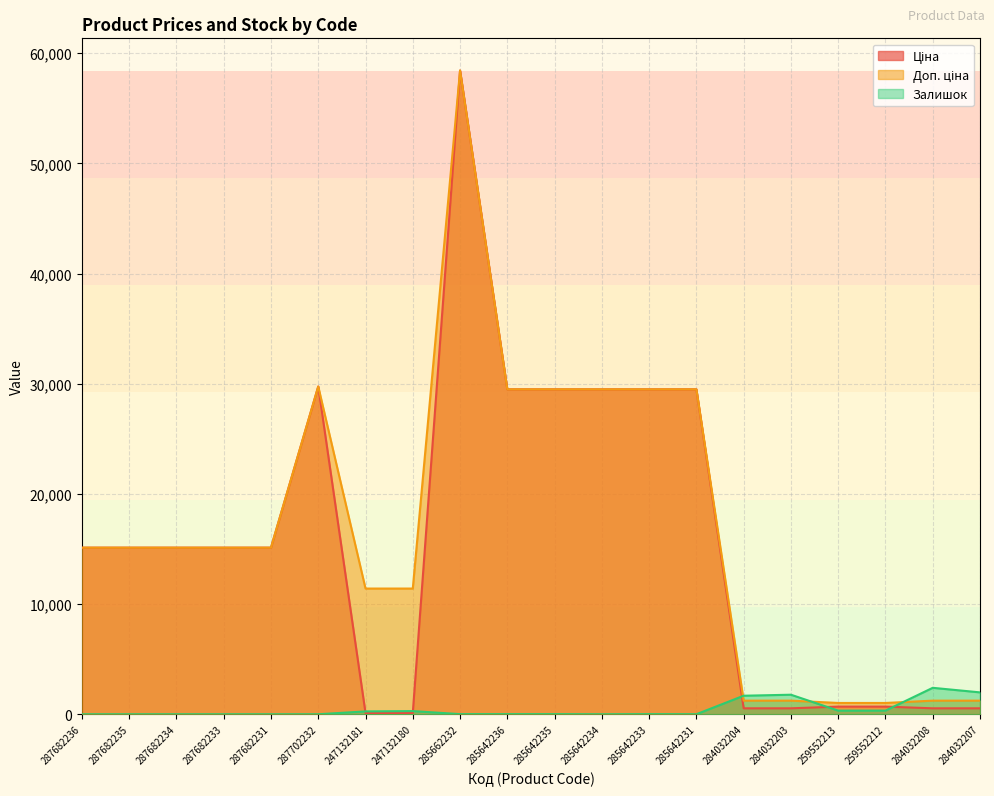

What are all the series names shown in the legend?

Ціна, Доп. ціна, Залишок